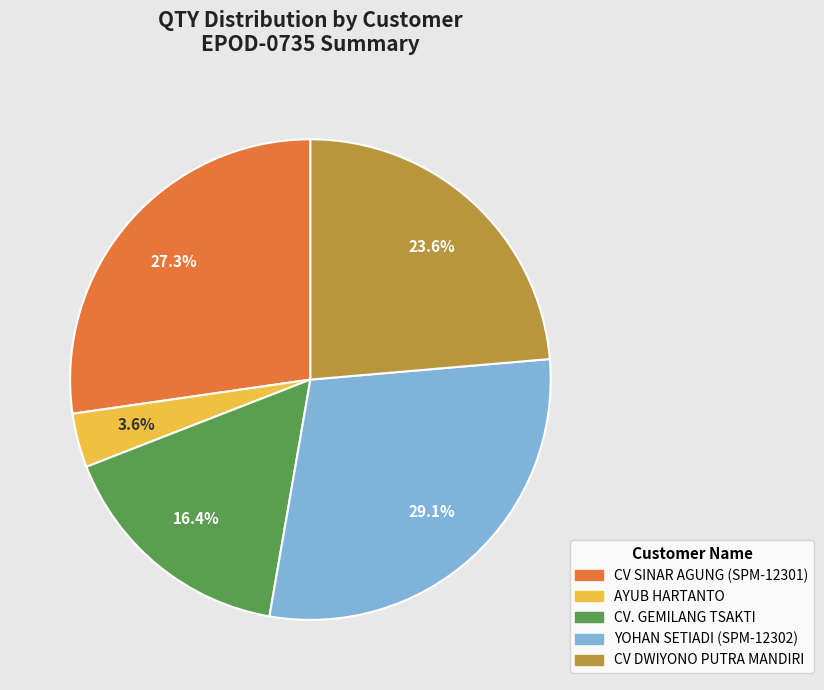

Is there a majority slice in this chart?

No